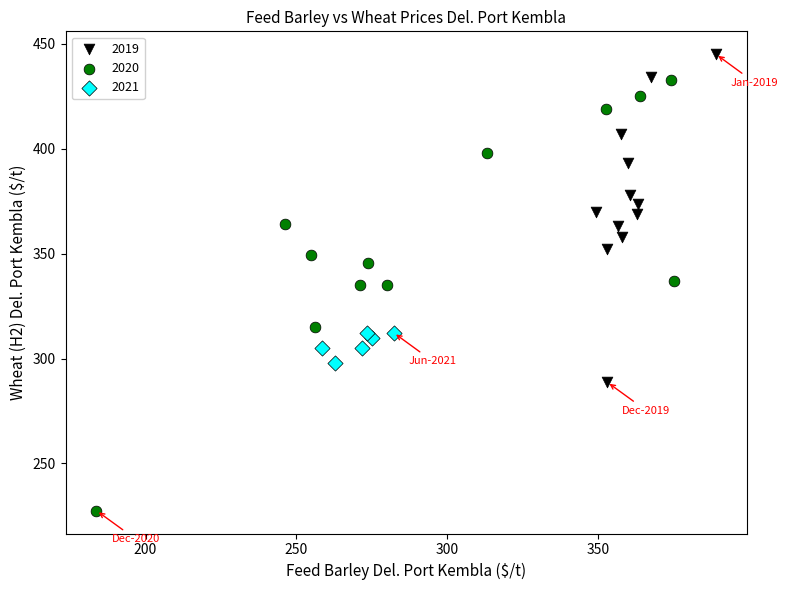

Which series reaches the maximum Y coordinate?

2019